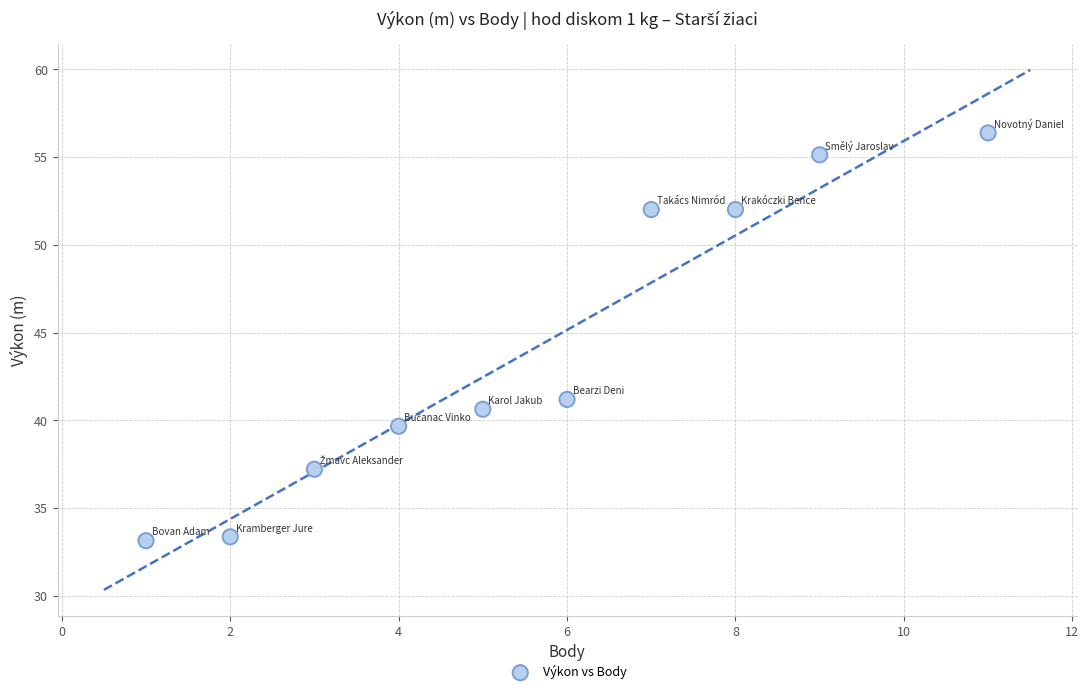

What is the average X value?

5.6